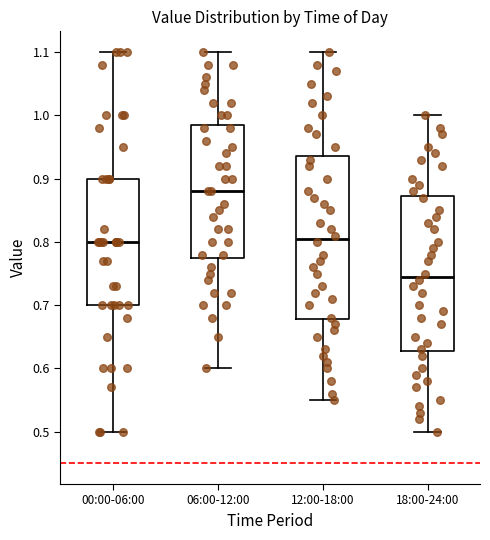

Reading left to right, transcribe this box plot: for each box, give where its median line is, the range the box spans, and where its two whiskers end, as read against the y-axis. The values are not printed on the chart, so give them approximately, as read against the axis.

00:00-06:00: median 0.80, box 0.70 to 0.90, whiskers 0.50 to 1.10
06:00-12:00: median 0.88, box 0.78 to 0.99, whiskers 0.60 to 1.10
12:00-18:00: median 0.81, box 0.68 to 0.94, whiskers 0.55 to 1.10
18:00-24:00: median 0.75, box 0.63 to 0.87, whiskers 0.50 to 1.00